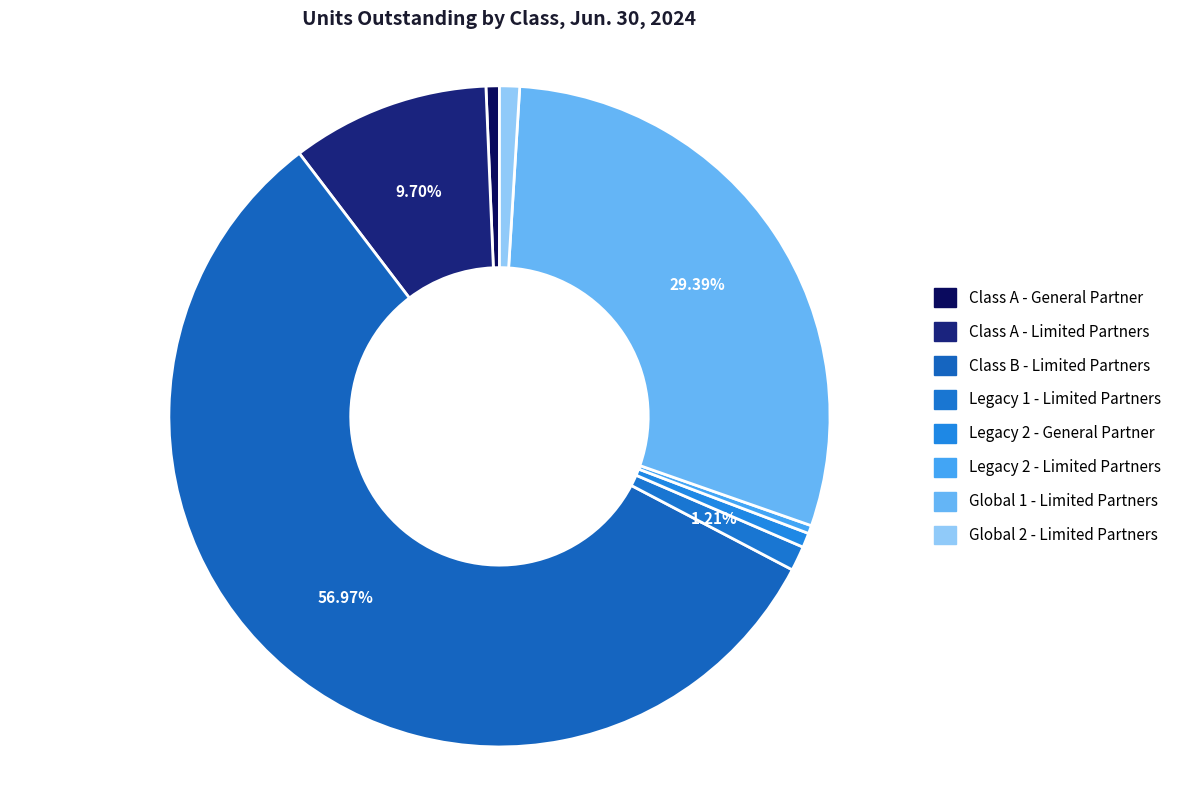

True or false: Legacy 2 - General Partner accounts for 1% of the total.

True